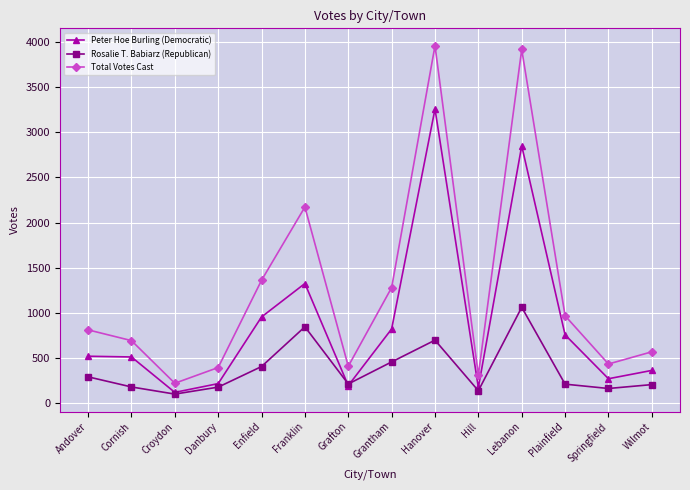

Does the chart display data point markers on the line(s)?

Yes